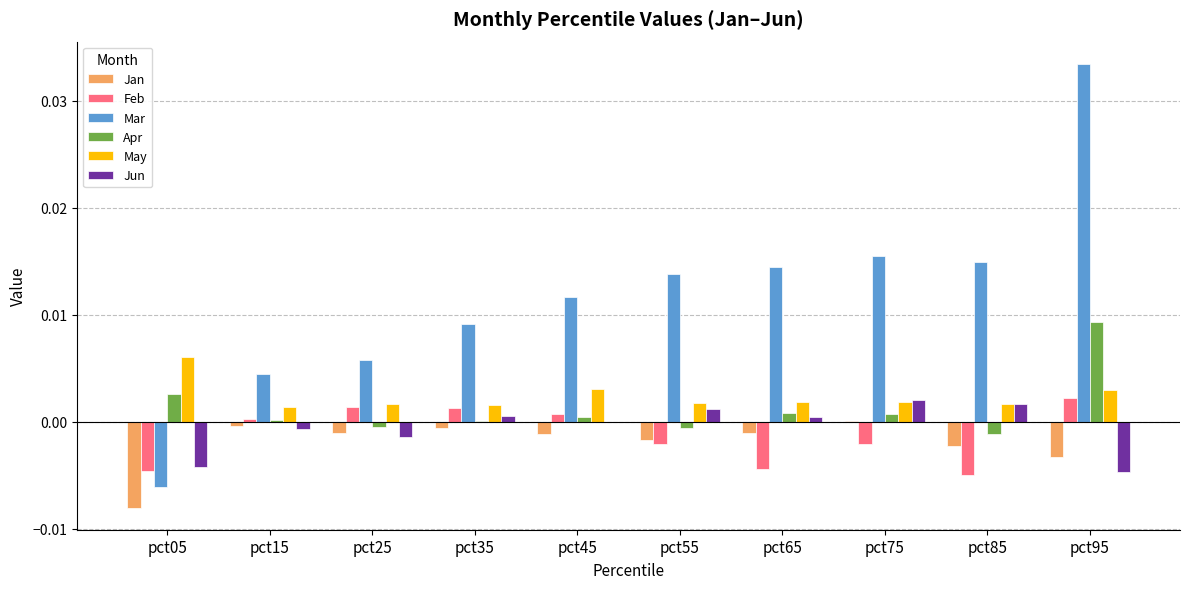

At which category is the sum across all series the highest?

pct95